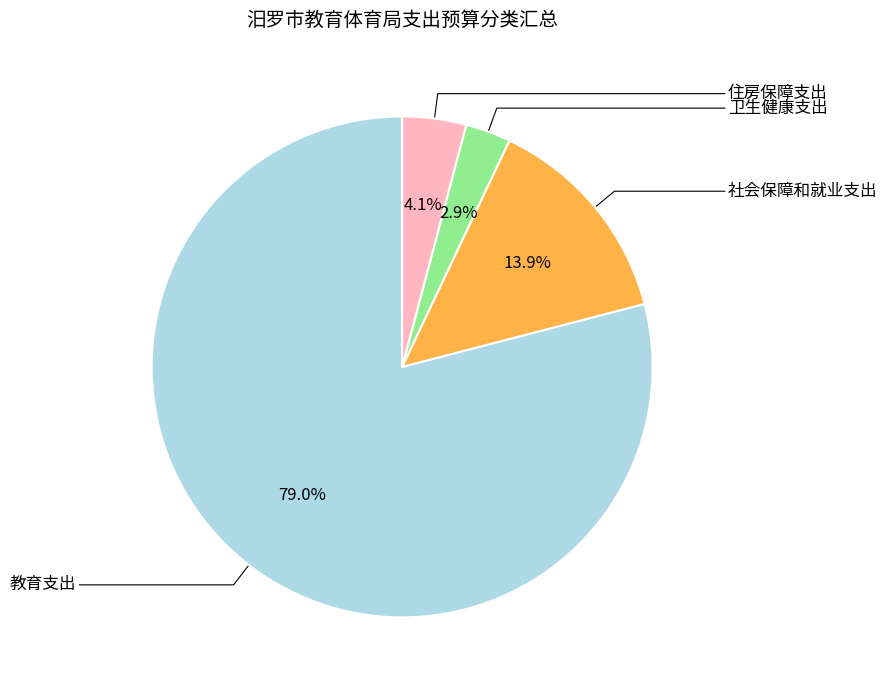

Approximately how many times larger is the value at 教育支出 compared to 社会保障和就业支出?

5.7